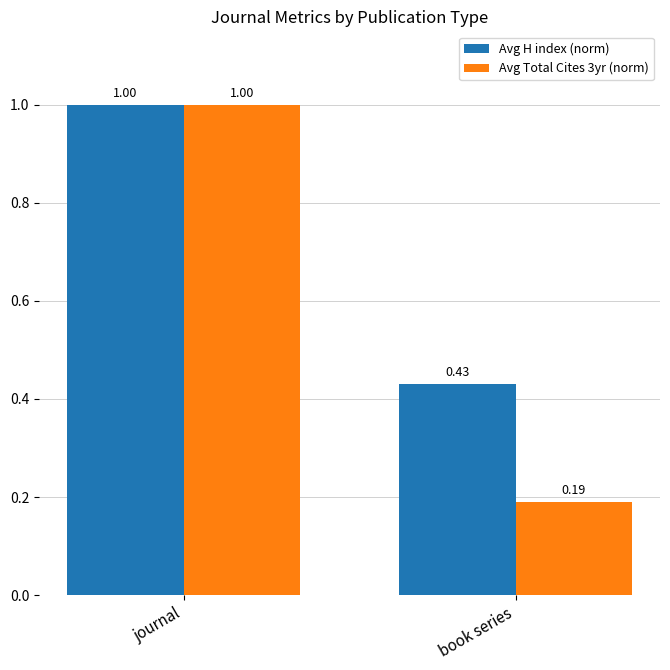

Which series has the largest range (max minus min)?

Avg Total Cites 3yr (norm)